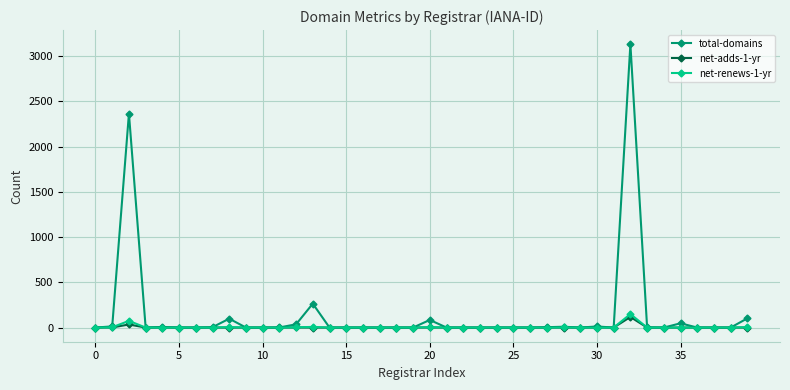

At how many categories does at least one series exceed 645?

2